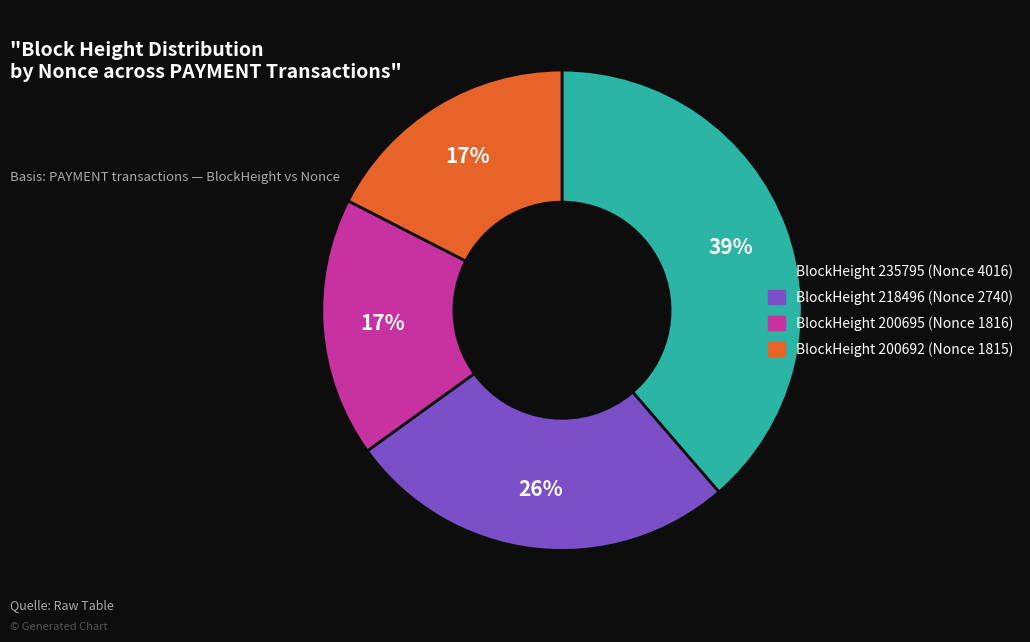

To the nearest percent, what is the average slice percentage?

25%